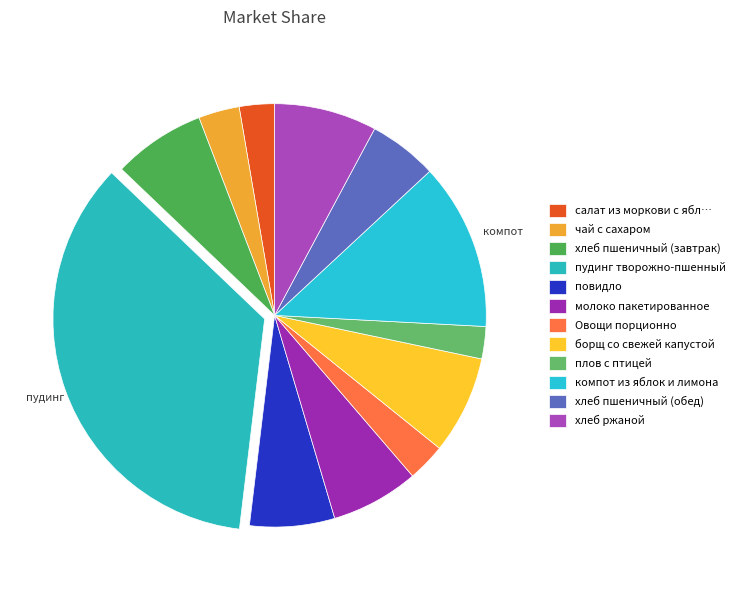

Count the number of slices in the pie.

12